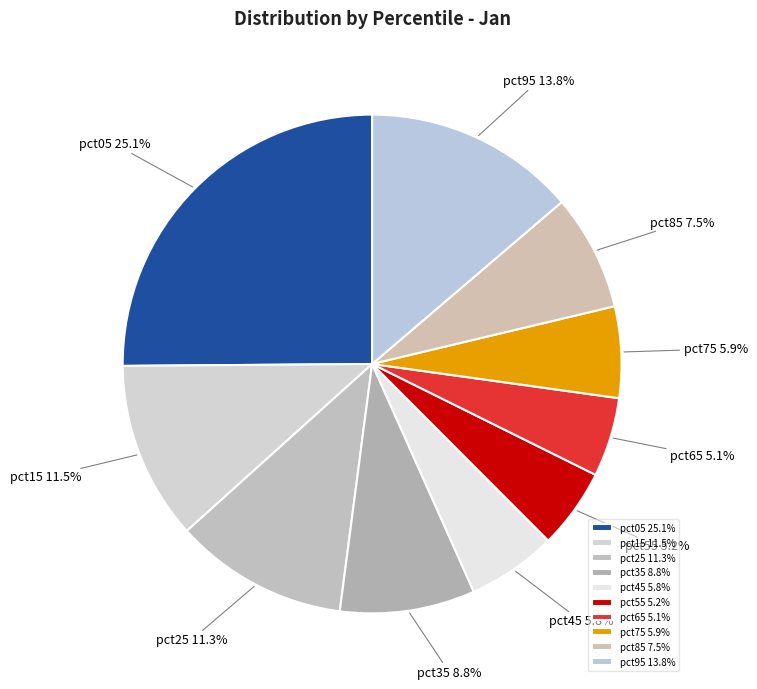

Is there a majority slice in this chart?

No